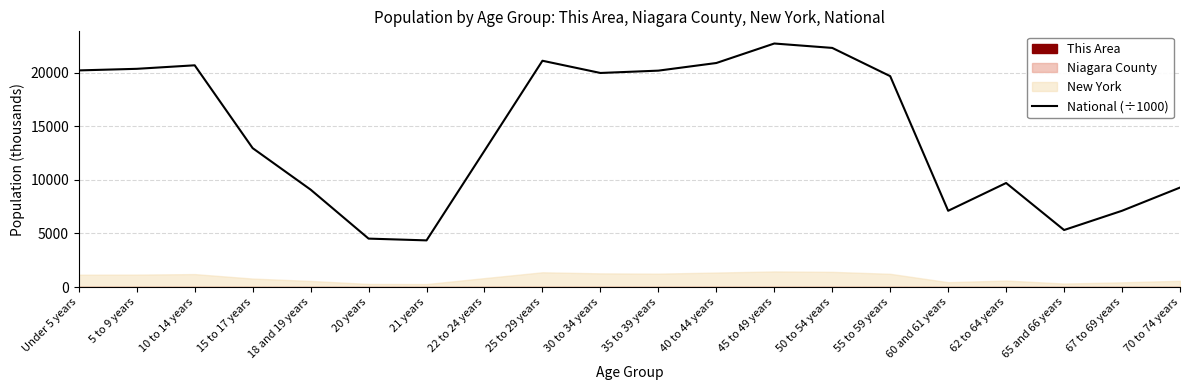

Rank the categories by value from highest to lowest.

45 to 49 years, 50 to 54 years, 25 to 29 years, 40 to 44 years, 10 to 14 years, 5 to 9 years, Under 5 years, 35 to 39 years, 30 to 34 years, 55 to 59 years, 15 to 17 years, 22 to 24 years, 62 to 64 years, 70 to 74 years, 18 and 19 years, 67 to 69 years, 60 and 61 years, 65 and 66 years, 20 years, 21 years